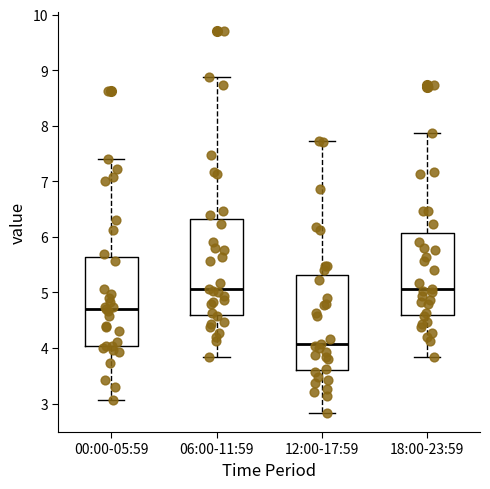

Where does the upper whisker of the box for 00:00-05:59 end on the y-axis? The values are not printed on the chart, so give them approximately, as read against the axis.

7.4